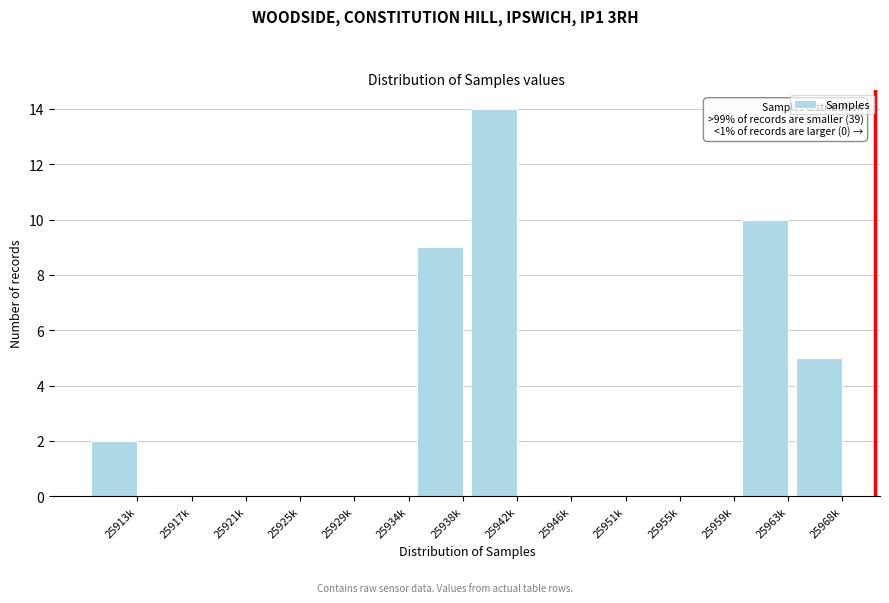

Reading left to right, what are all the values shown in this chart?

25913k=2	25917k=0	25921k=0	25925k=0	25929k=0	25934k=0	25938k=9	25942k=14	25946k=0	25951k=0	25955k=0	25959k=0	25963k=10	25968k=5